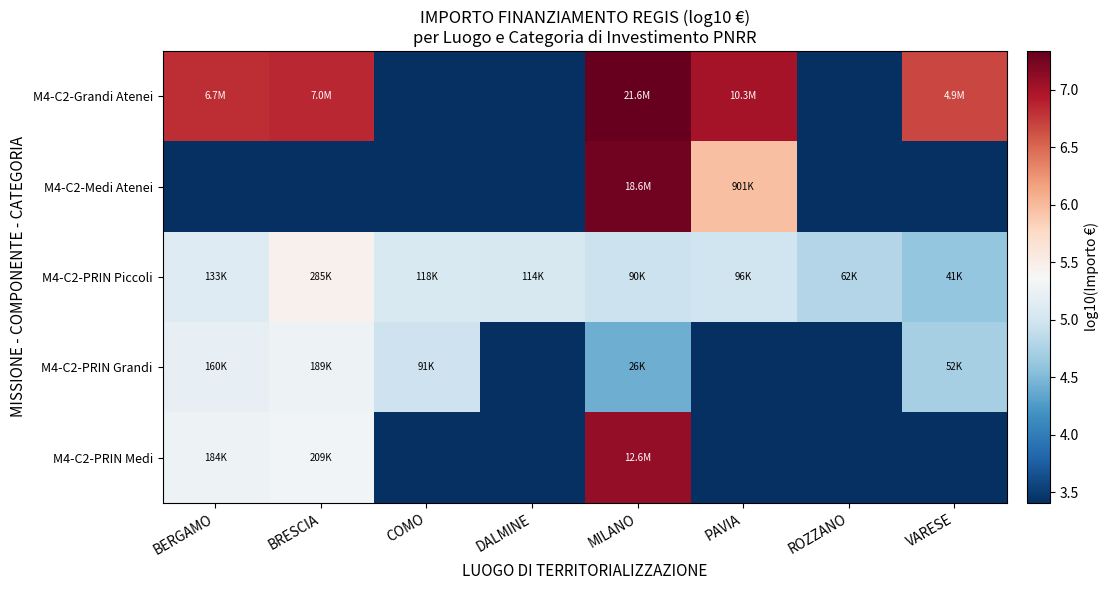

How many categories are shown in the chart?

8